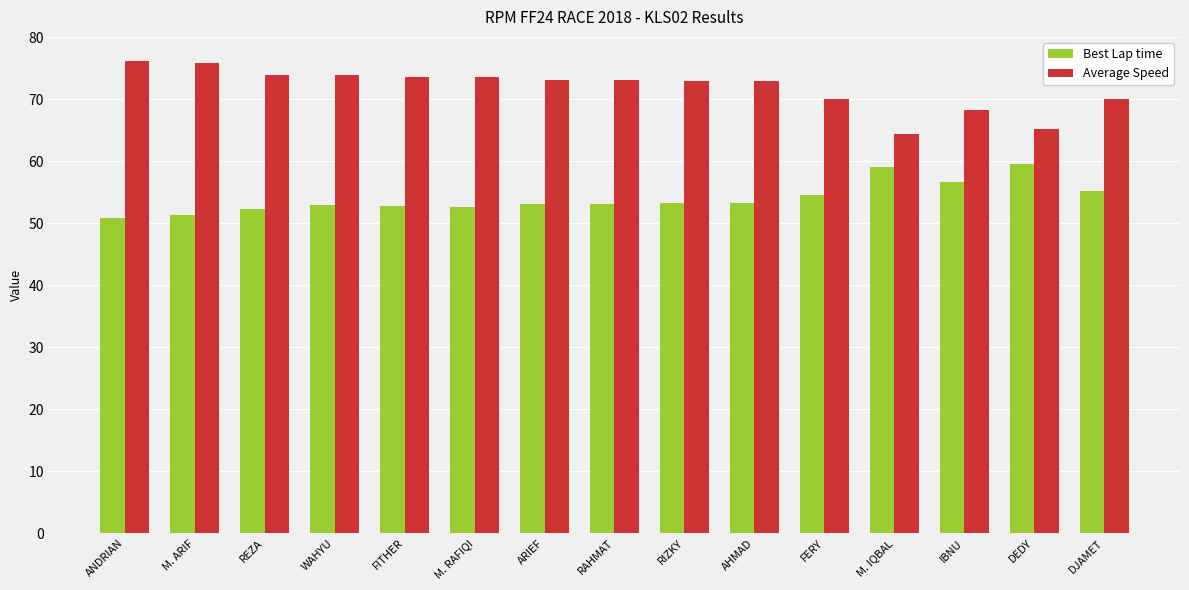

At how many categories does at least one series exceed 71?

10